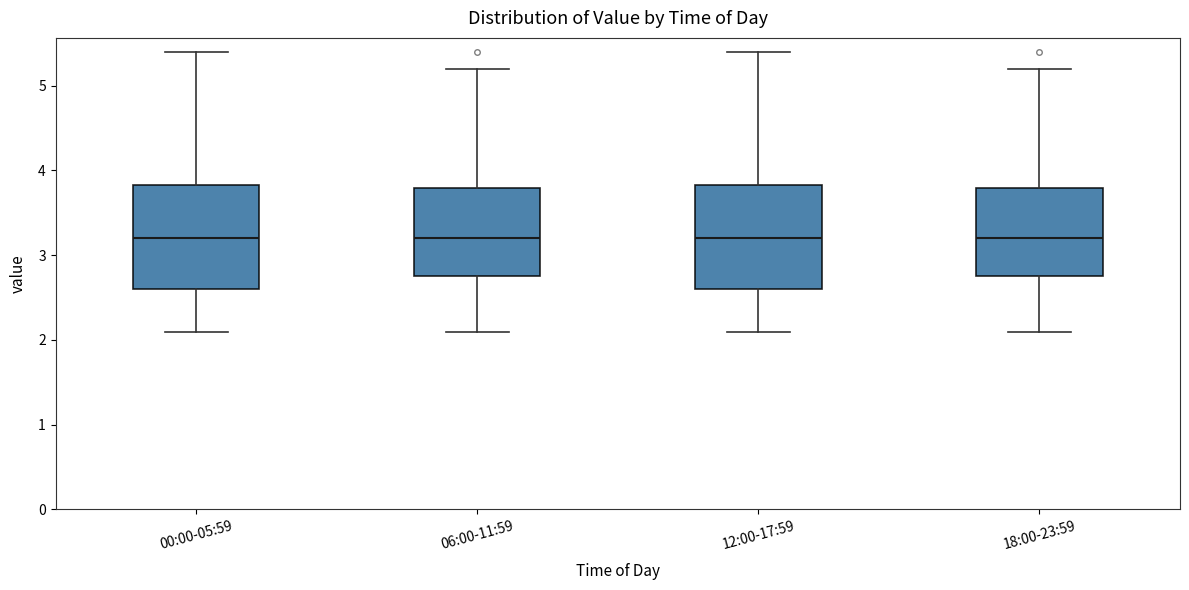

Where does the lower whisker of the box for 06:00-11:59 end on the y-axis? The values are not printed on the chart, so give them approximately, as read against the axis.

2.1